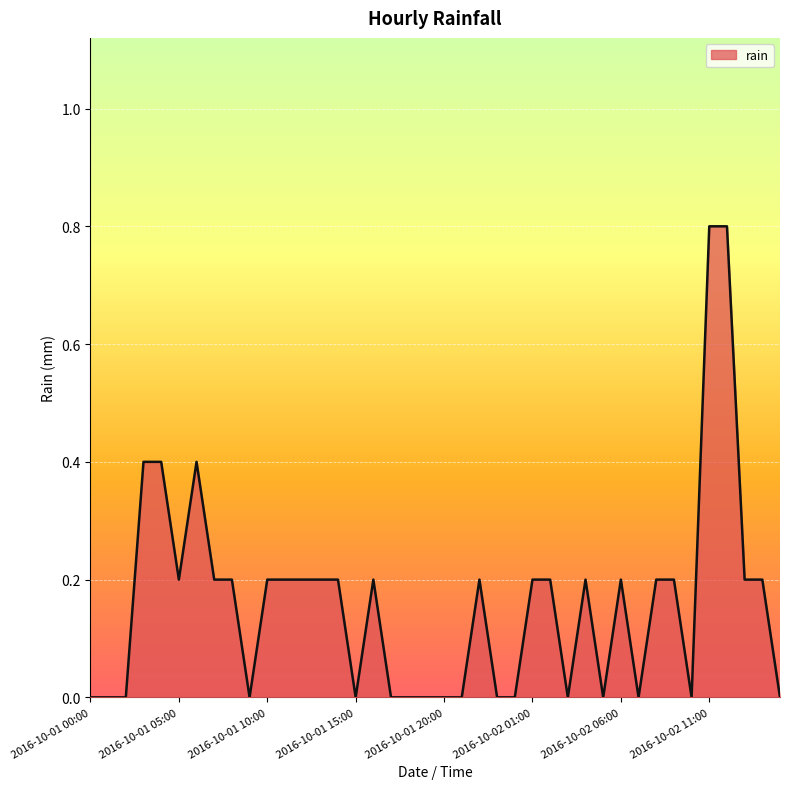

What is the greatest value displayed?

0.8